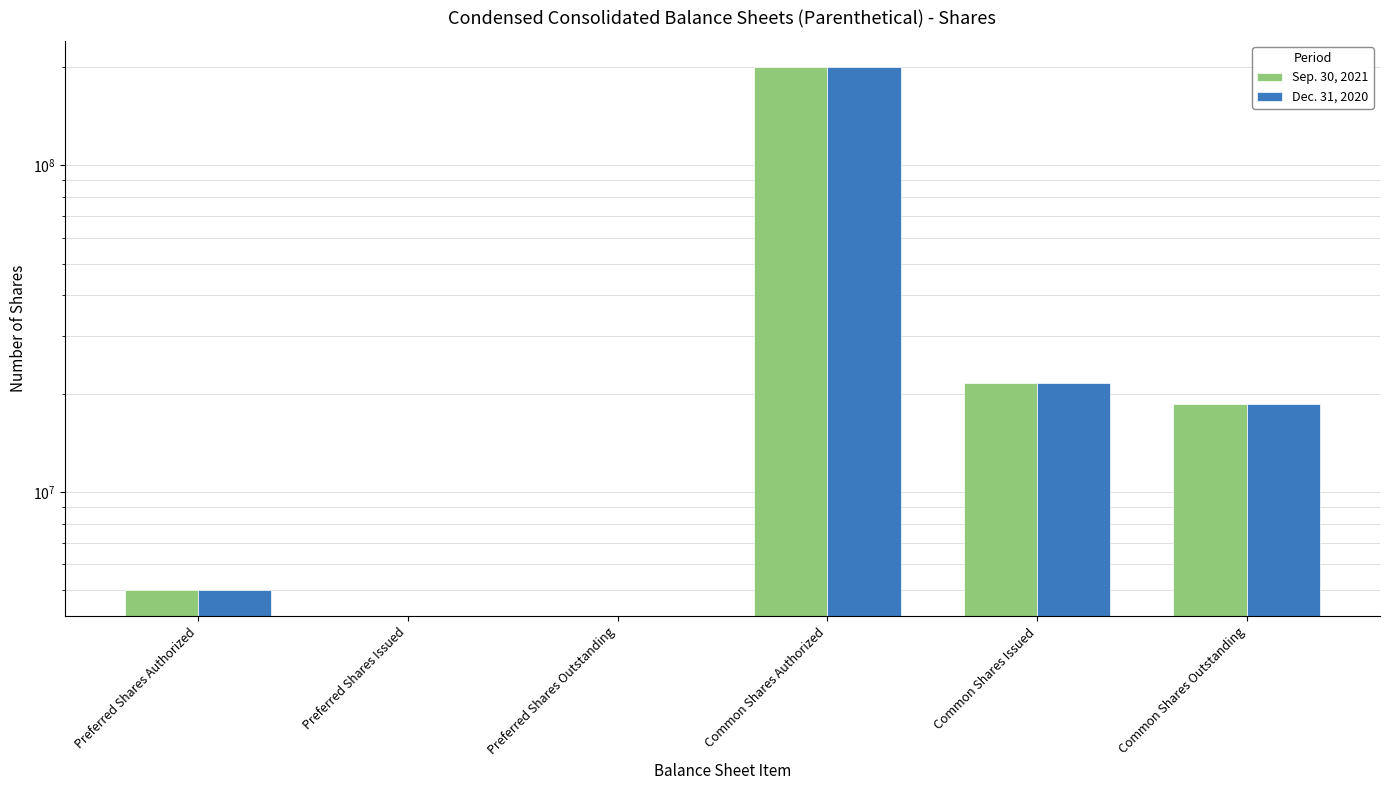

The value of Sep. 30, 2021 at Common Shares Outstanding is 12863359. True or false?

False